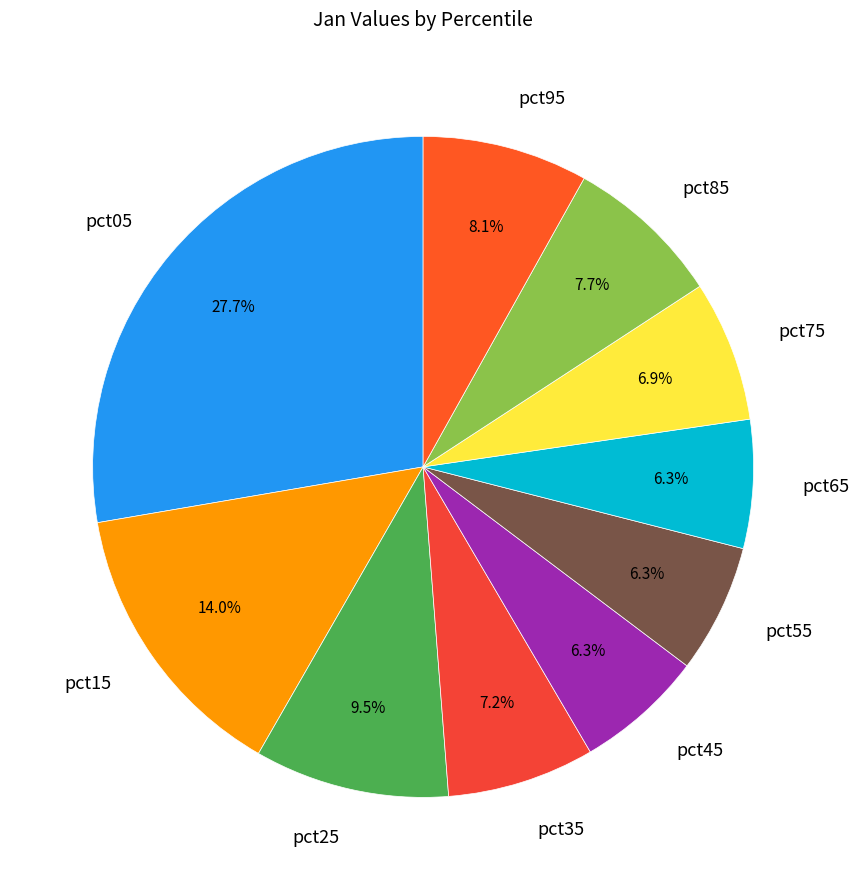

To the nearest percent, what portion does pct35 represent?

7%